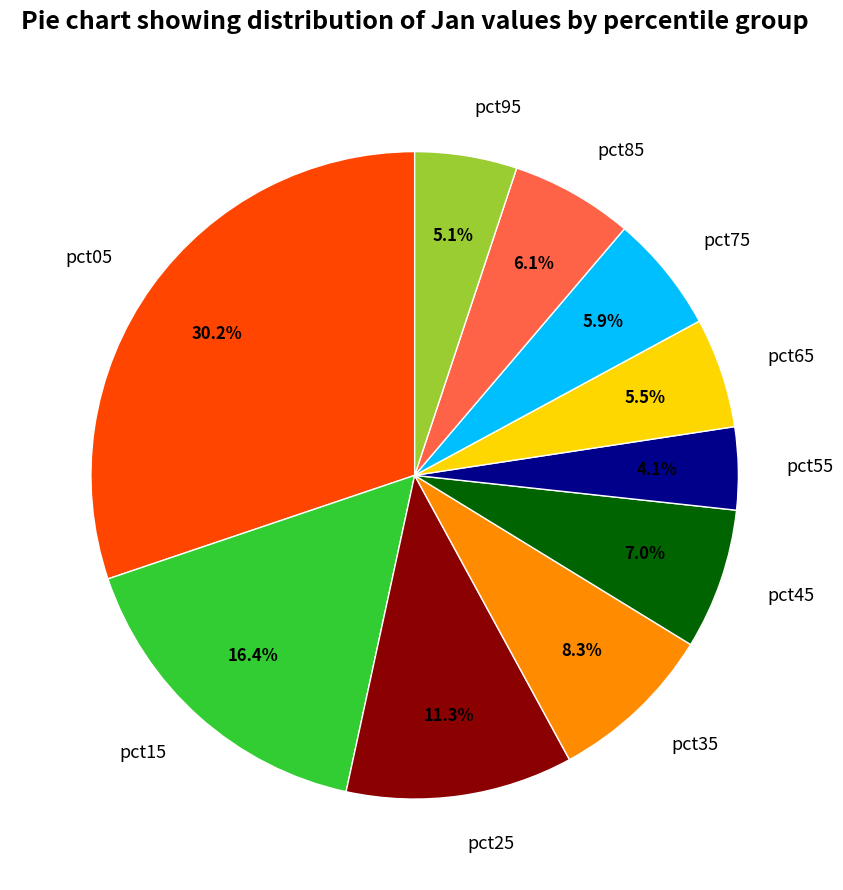

Does pct05 account for over 50% of the chart?

No